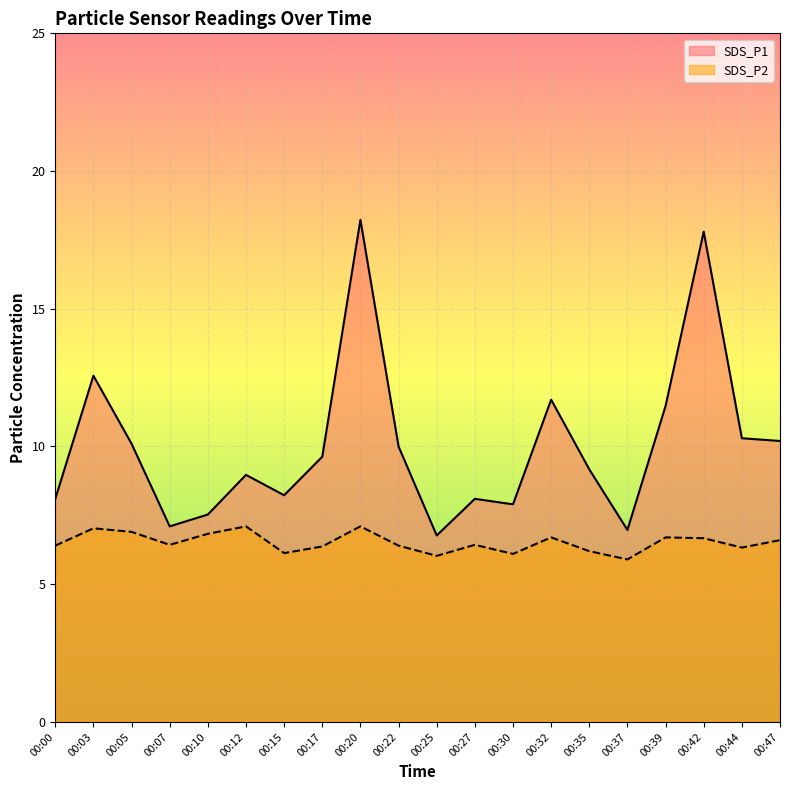

Reading left to right, extract all data points from this chart.

SDS_P1: 00:00=8.1	00:03=12.6	00:05=10.1	00:07=7.1	00:10=7.5	00:12=9.0	00:15=8.2	00:17=9.6	00:20=18.2	00:22=10.0	00:25=6.8	00:27=8.1	00:30=7.9	00:32=11.7	00:35=9.2	00:37=7.0	00:39=11.5	00:42=17.8	00:44=10.3	00:47=10.2
SDS_P2: 00:00=6.4	00:03=7.0	00:05=6.9	00:07=6.4	00:10=6.8	00:12=7.1	00:15=6.1	00:17=6.4	00:20=7.1	00:22=6.4	00:25=6.0	00:27=6.4	00:30=6.1	00:32=6.7	00:35=6.2	00:37=5.9	00:39=6.7	00:42=6.7	00:44=6.3	00:47=6.6